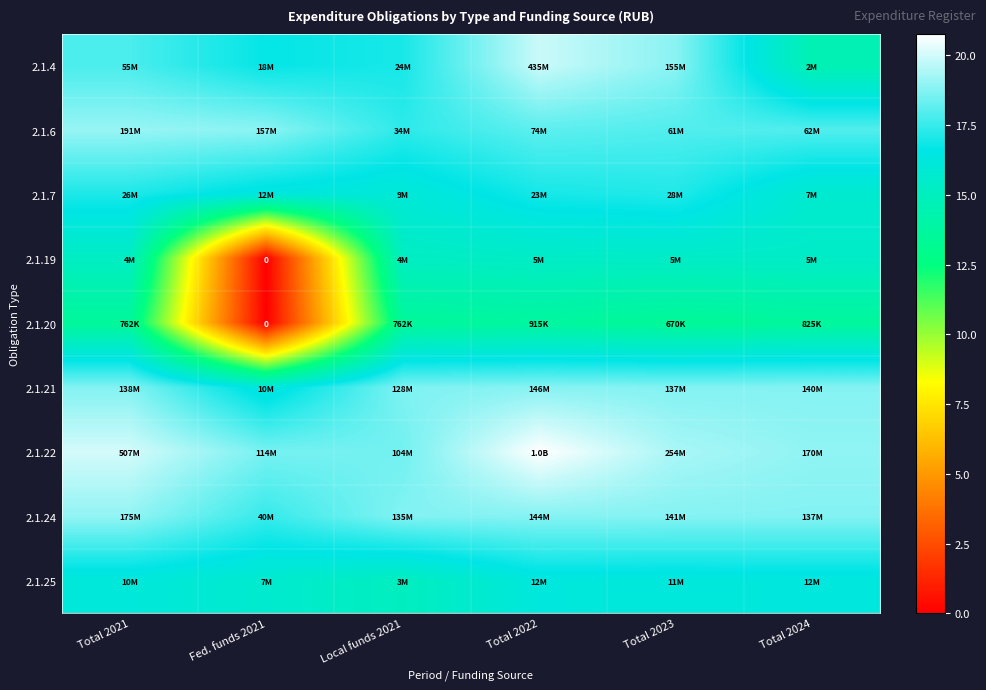

What is the difference between the highest and lowest values at Total 2023?

5.9